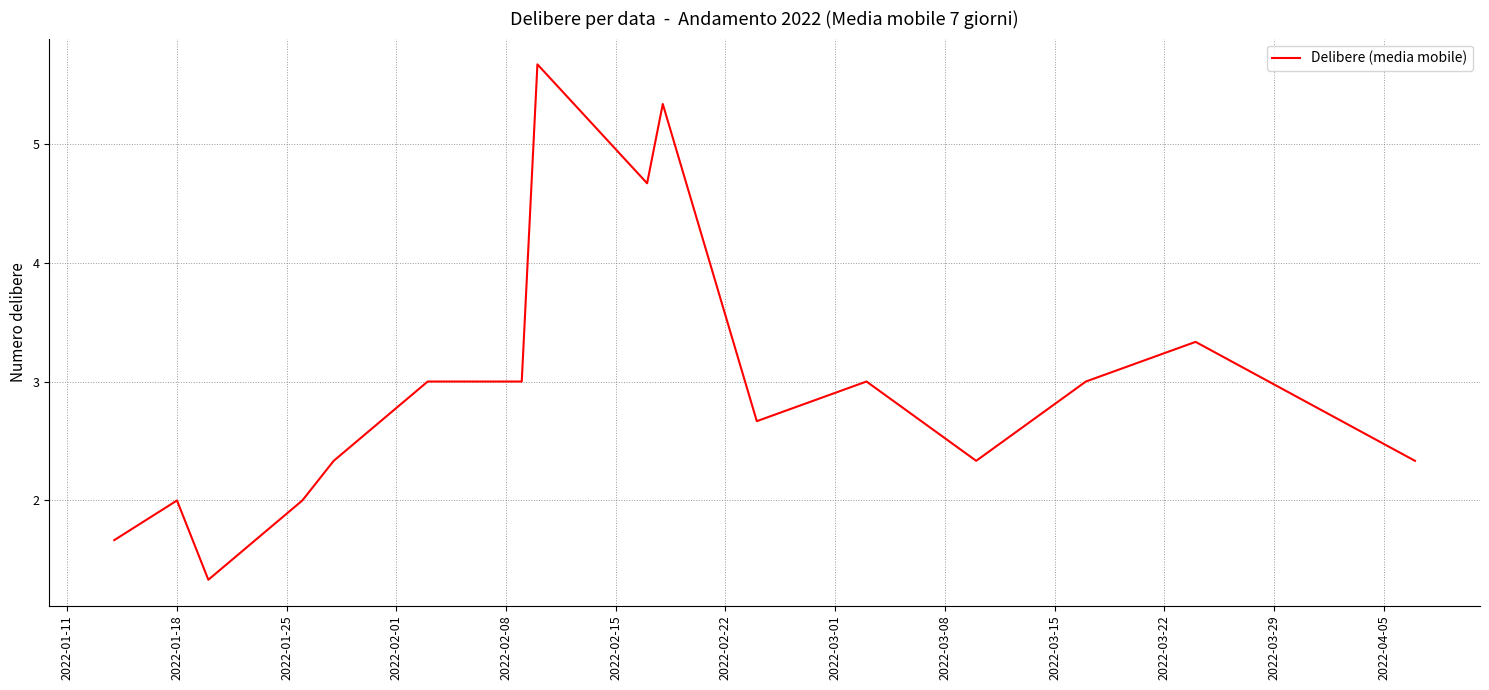

What is the minimum value shown in the chart?

1.3